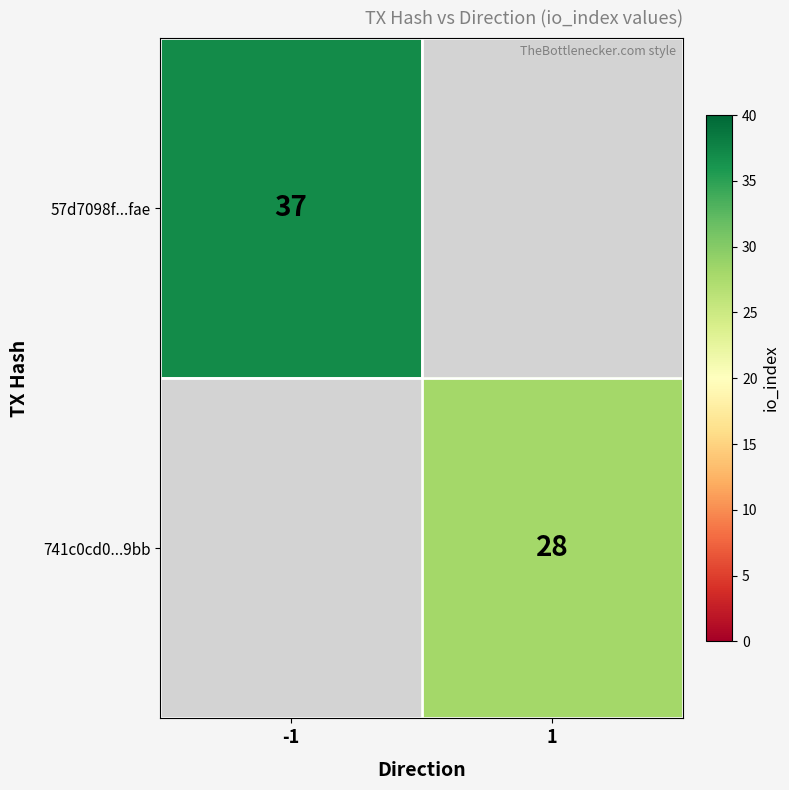

How many categories are shown in the chart?

2